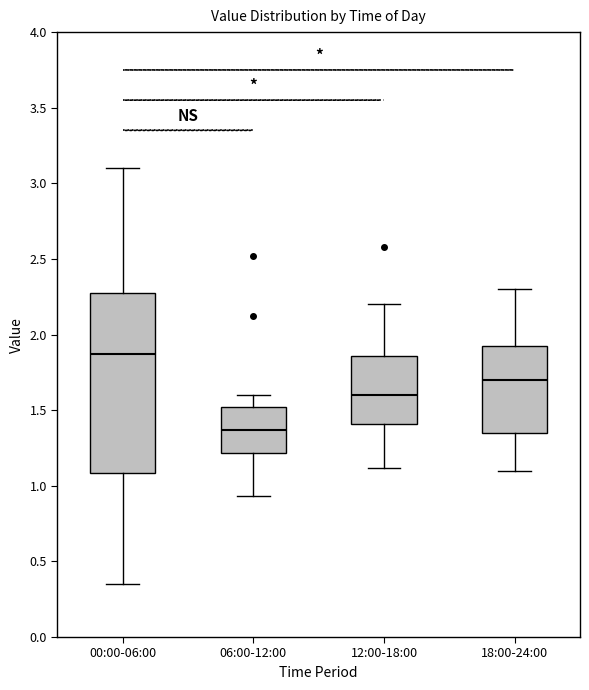

Comparing the boxes themselves (not the whiskers), which one is the tallest?

00:00-06:00